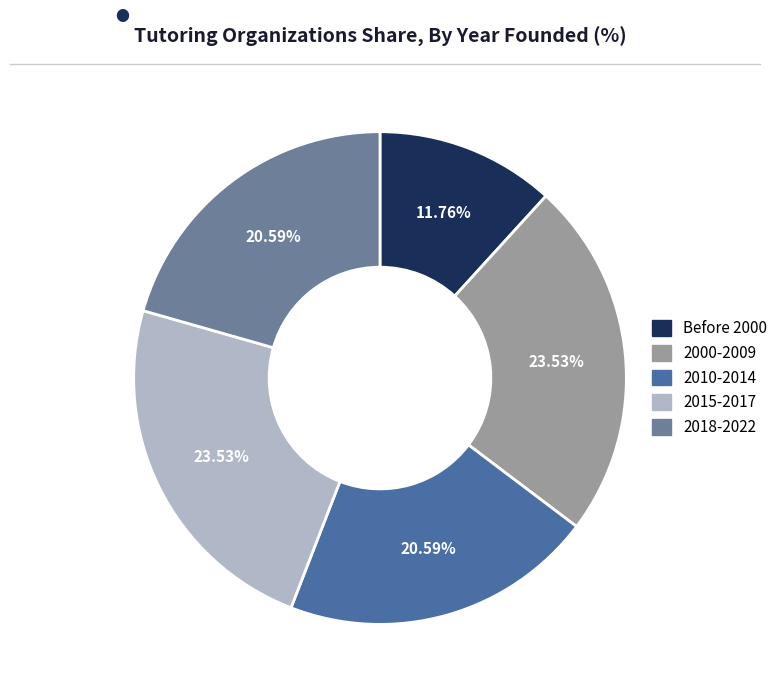

Do 2015-2017 and Before 2000 together represent more than half of the pie?

No